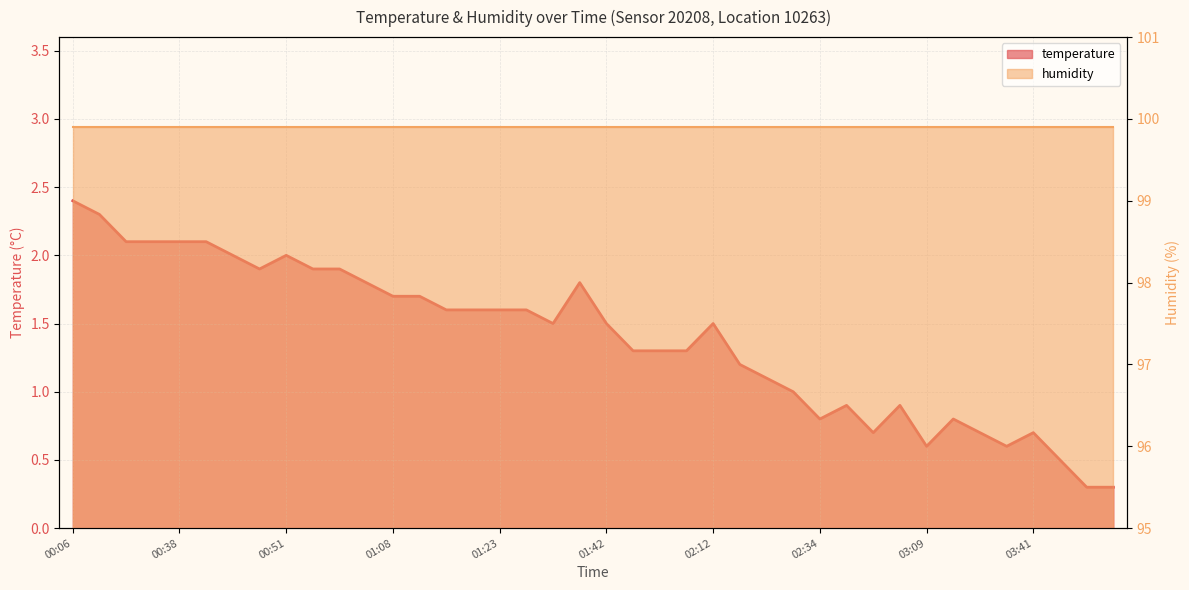

What is the smallest value displayed?

0.3